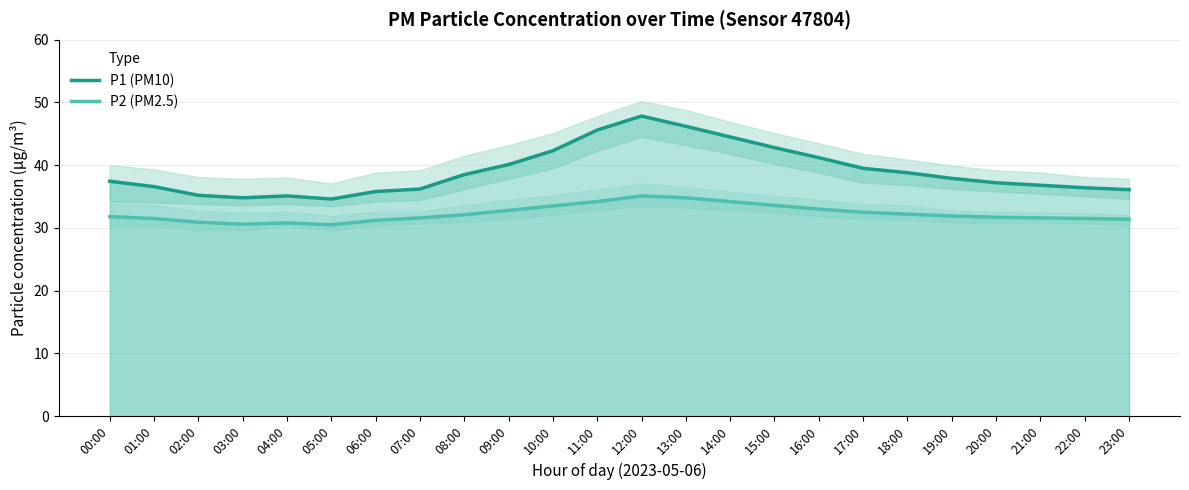

What are all the series names shown in the legend?

P1 (PM10), P2 (PM2.5)